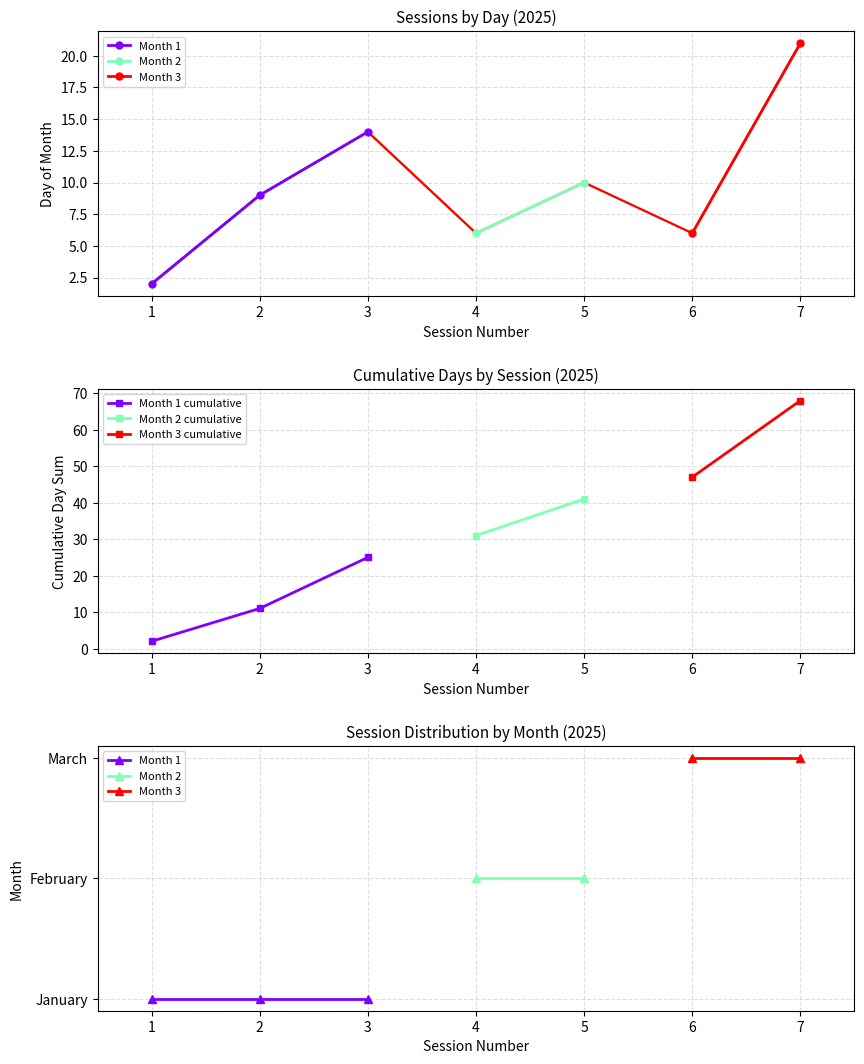

What is the ratio of the value at 1 to the value at 4?

0.3